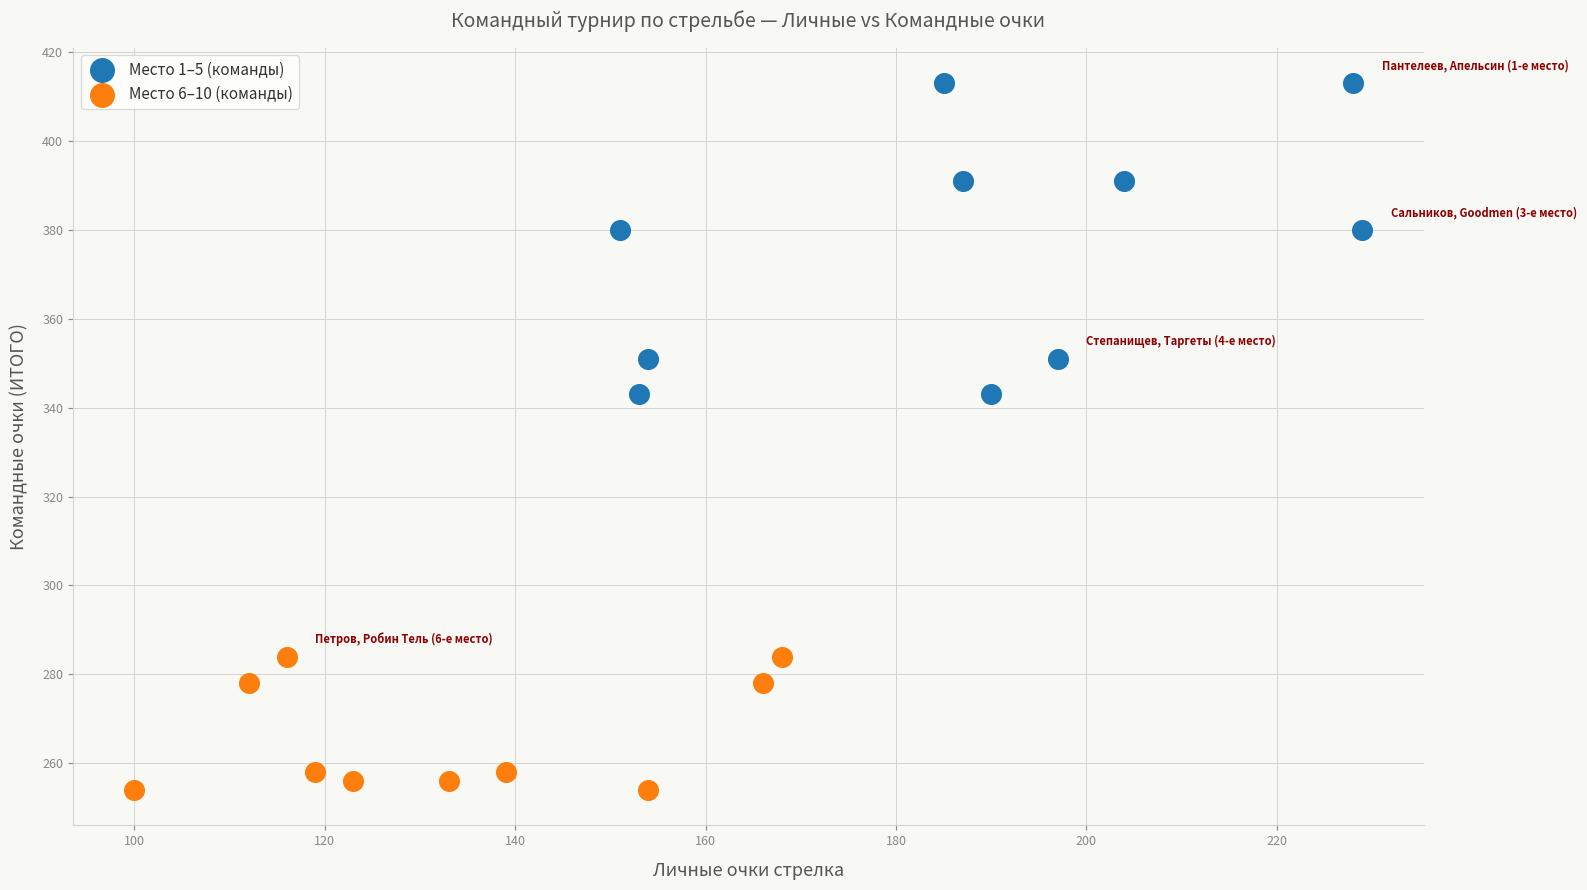

What are all the series names shown in the legend?

Место 1–5 (команды), Место 6–10 (команды)